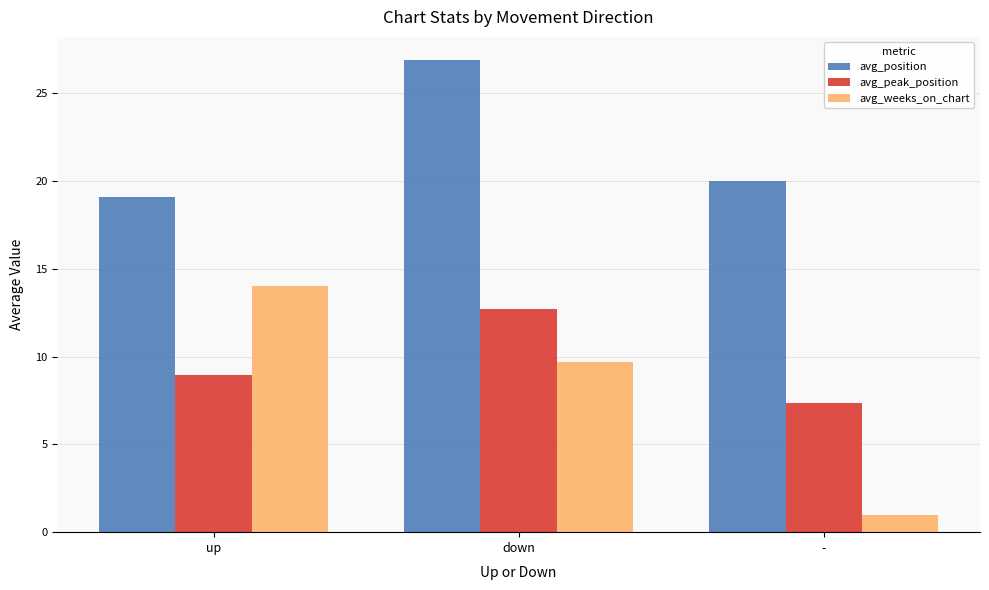

Which series has the largest total across all categories?

avg_position